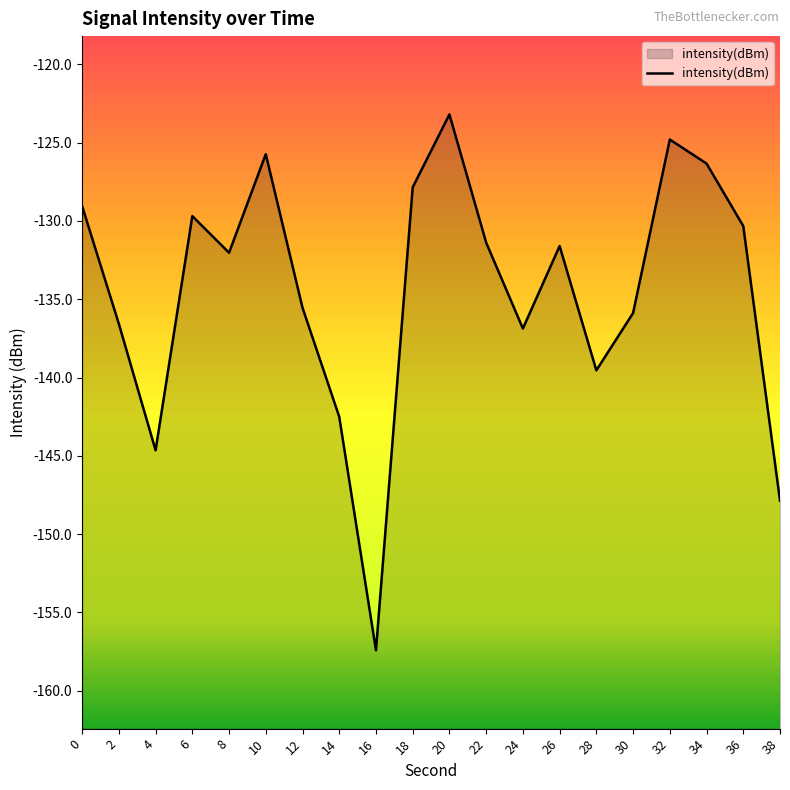

Rank the categories by value from lowest to highest.

16, 38, 4, 14, 28, 24, 2, 30, 12, 8, 26, 22, 36, 6, 0, 18, 34, 10, 32, 20